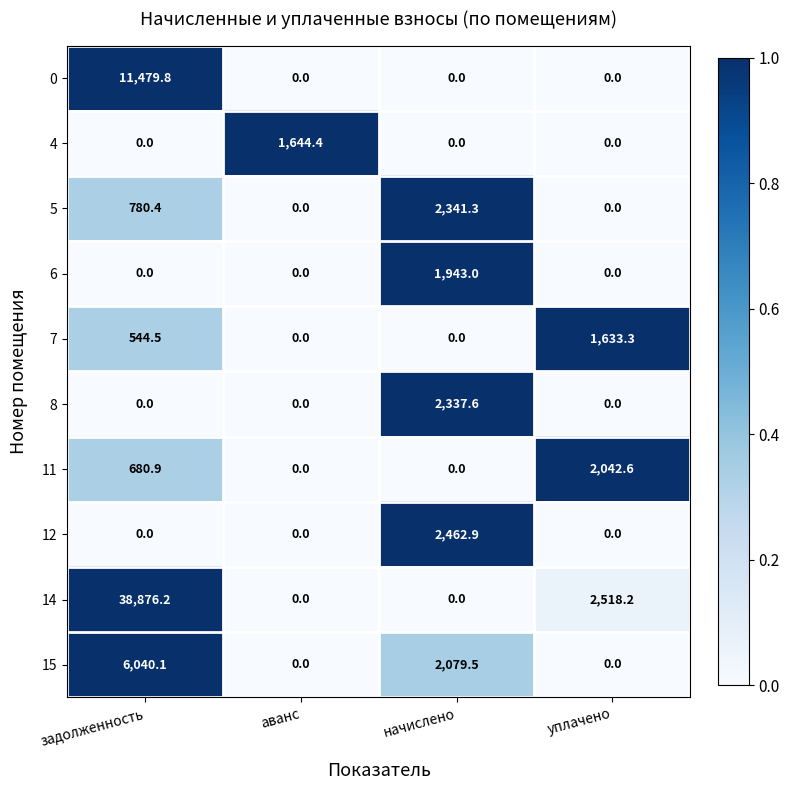

Which category has the highest value across all series?

задолженность